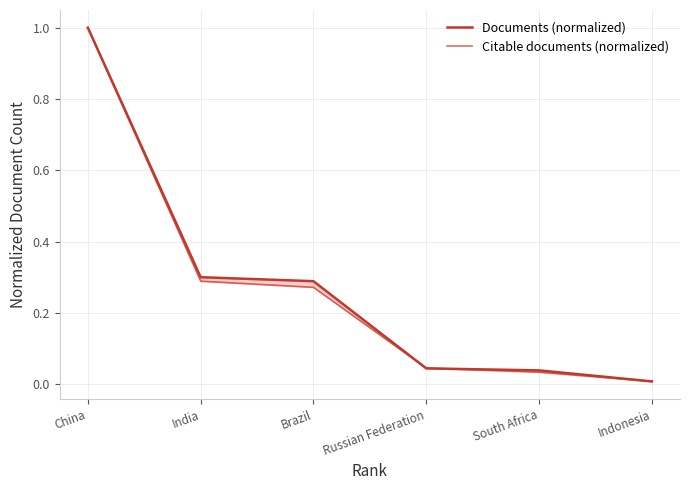

What are all the series names shown in the legend?

Documents (normalized), Citable documents (normalized)